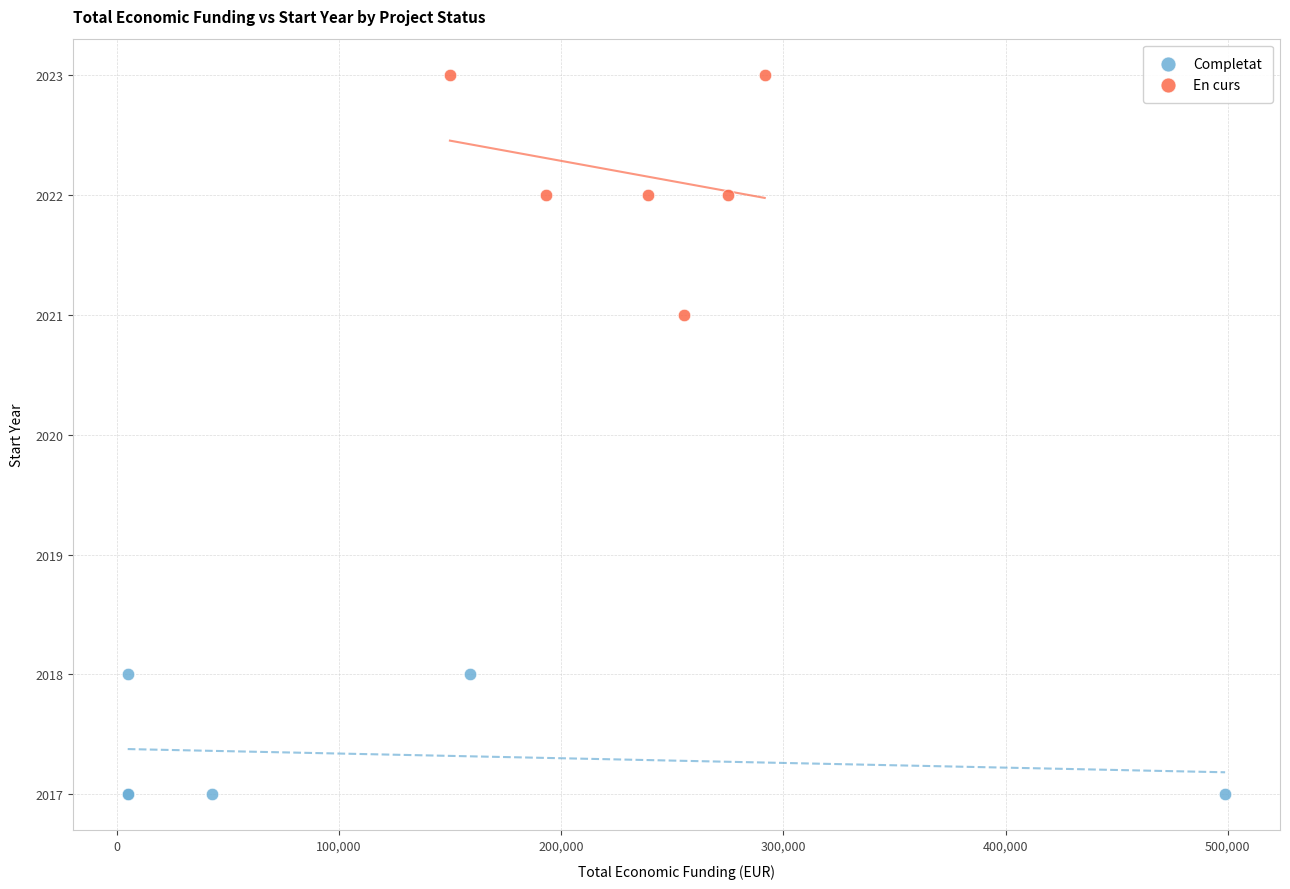

Which series reaches the maximum Y coordinate?

En curs